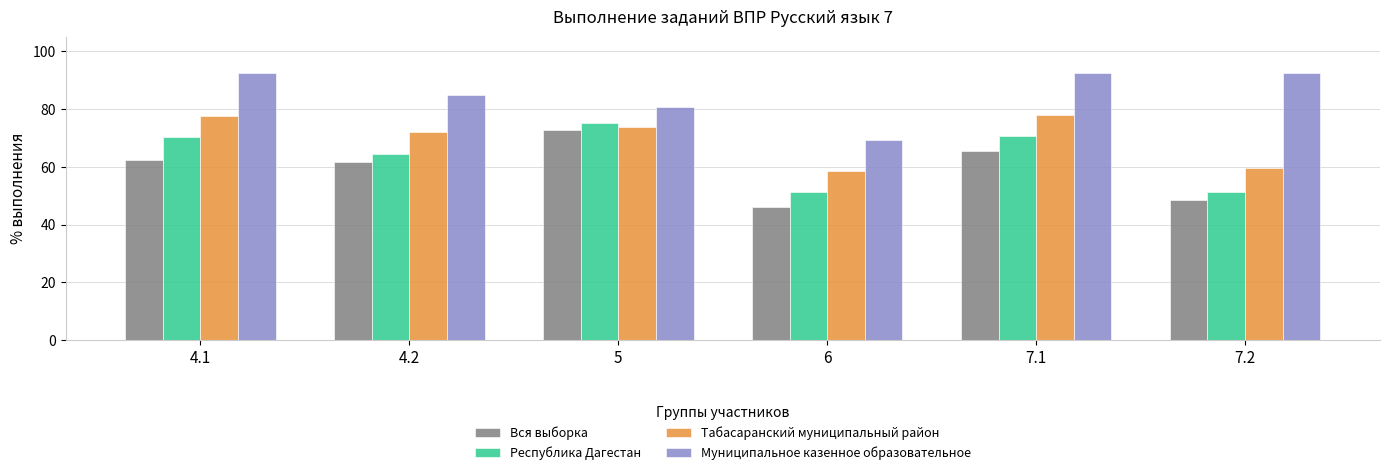

What value does the Вся выборка series have at 7.2?

48.5